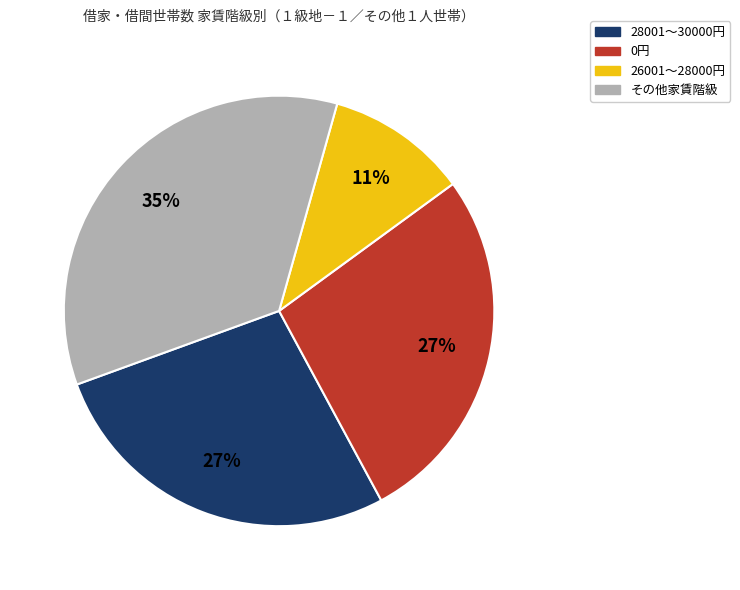

To the nearest percent, what is the difference between the largest and smallest slice percentages?

24%